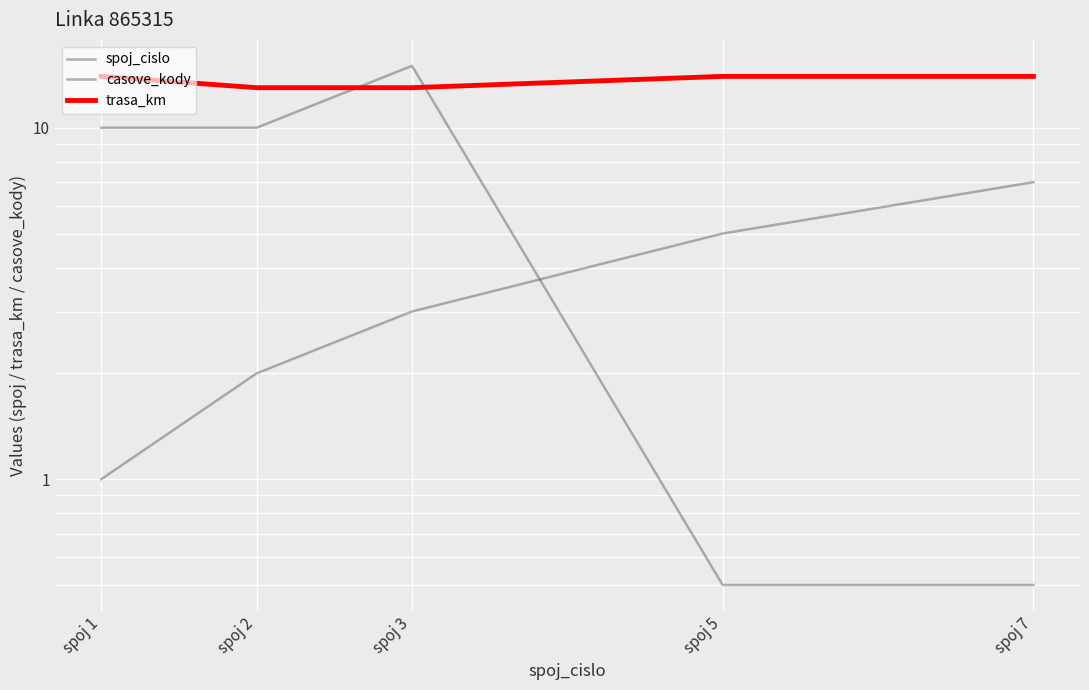

What is the difference between the trasa_km values at spoj 3 and spoj 1?

1.0